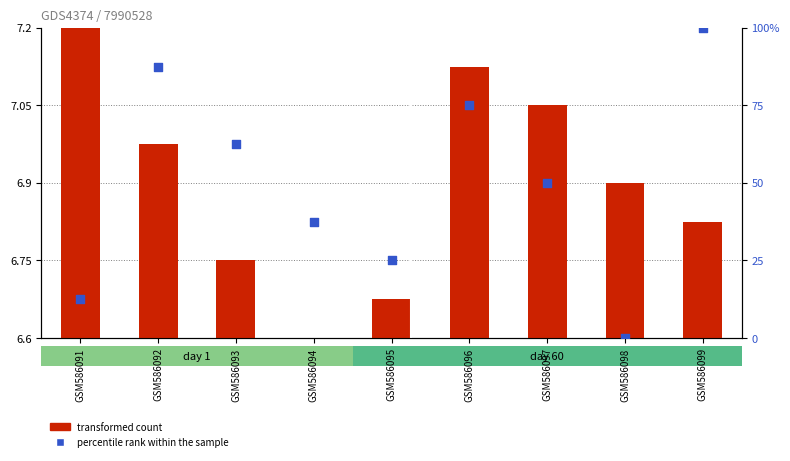

Is the value of transformed count at GSM586096 greater than the value of percentile rank within the sample at GSM586093?

No